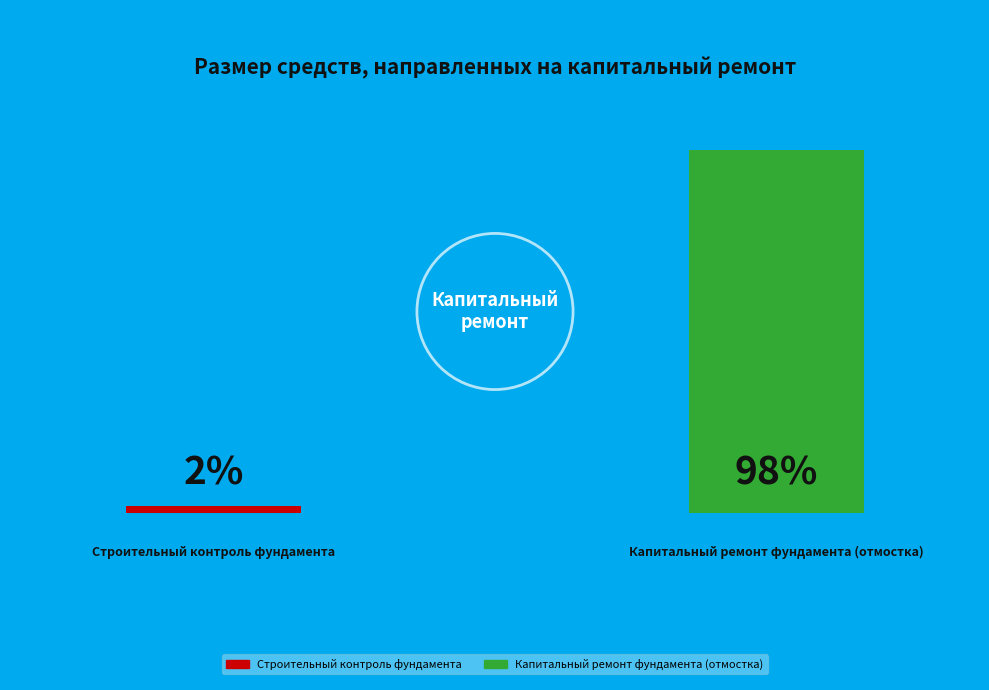

Count the number of slices in the pie.

2